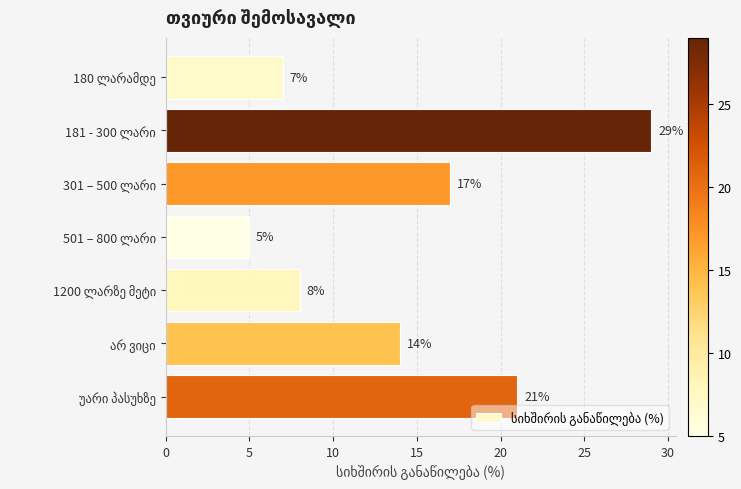

How many bars are there in total?

7